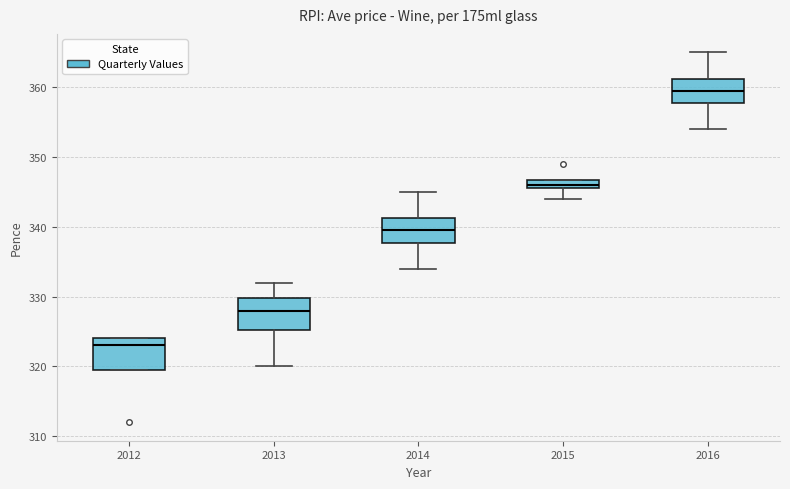

Which box's median line is the highest?

2016